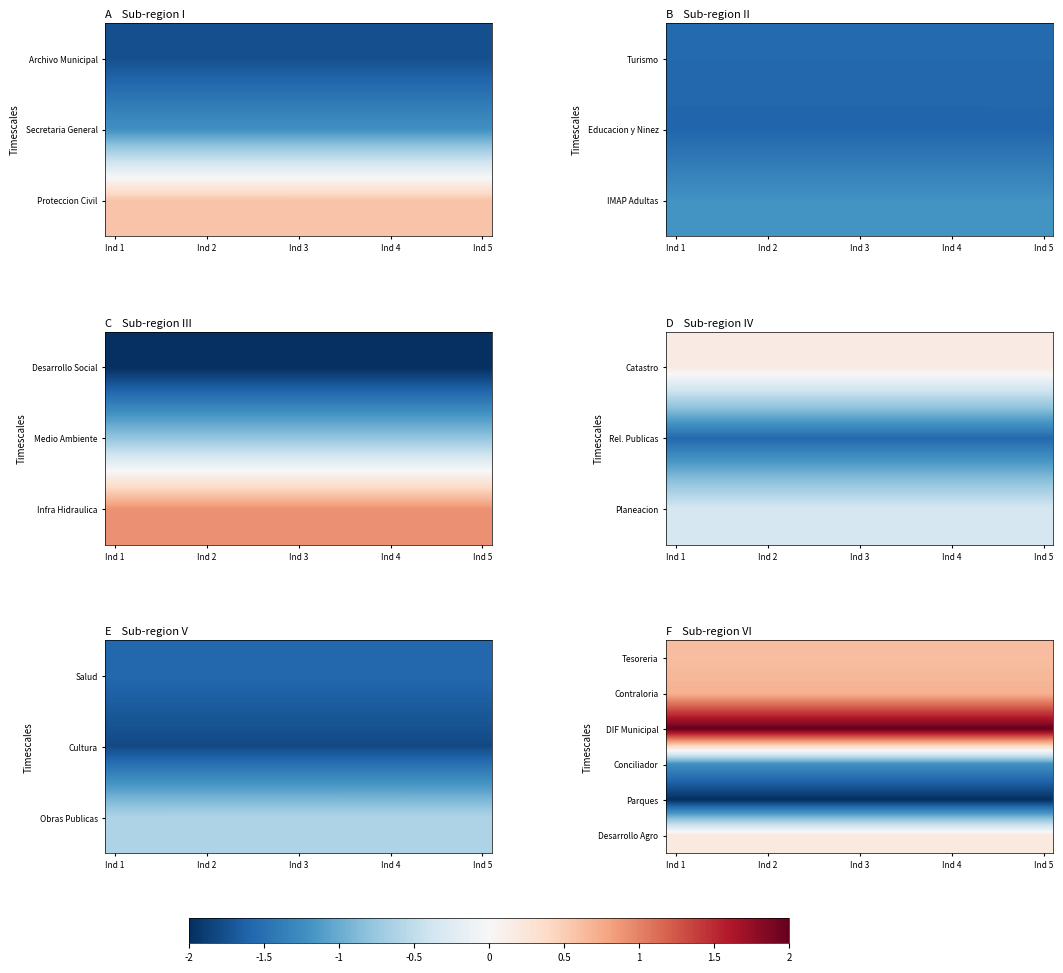

Which category has the lowest value in the Desarrollo Agro series?

Ind 1